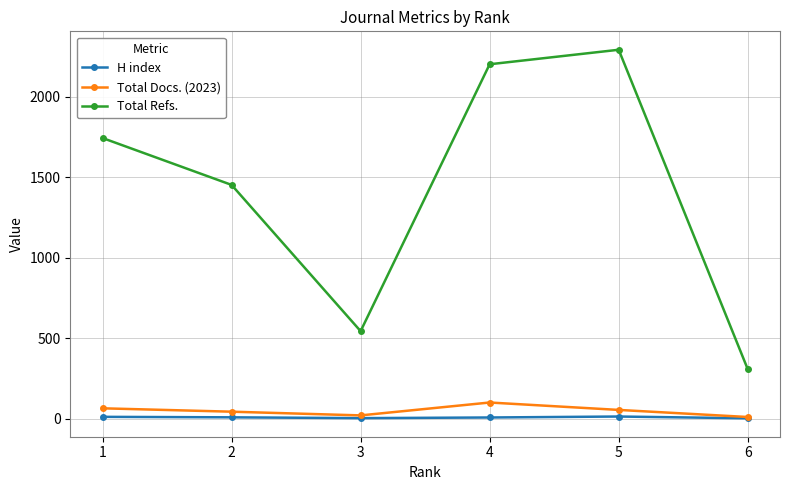

What is the greatest value displayed?

2292